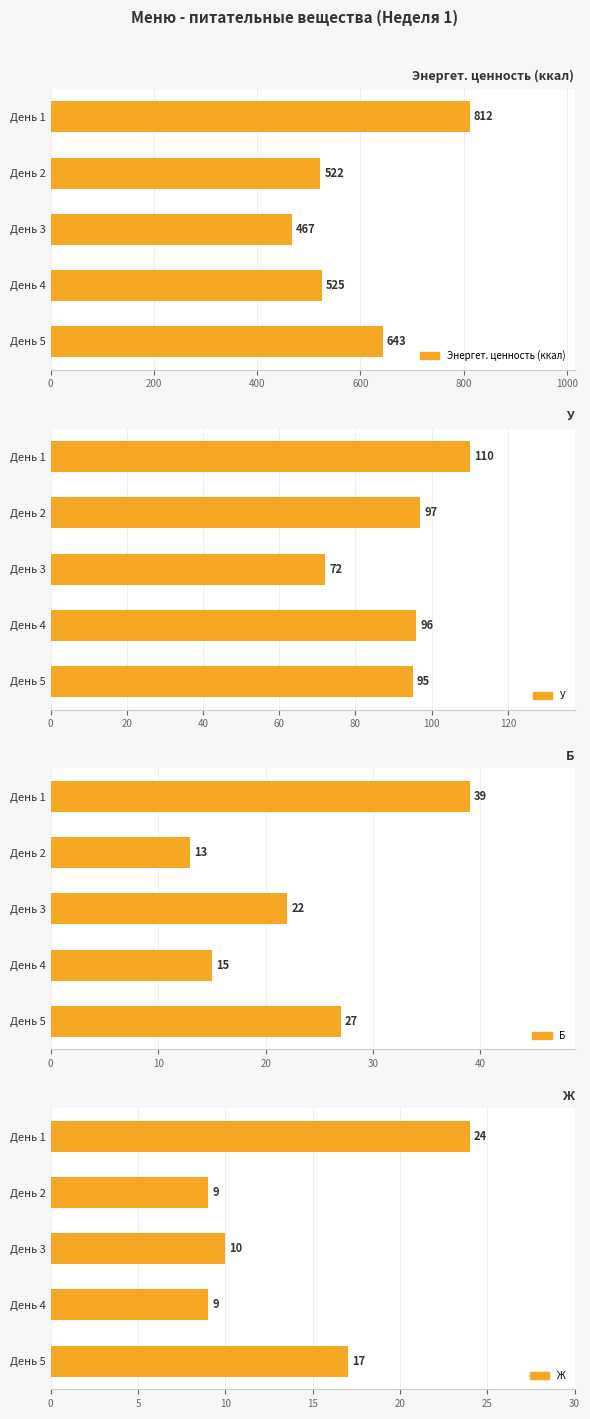

Rank the series at 400 from highest to lowest value.

Энергет. ценность (ккал), У, Б, Ж